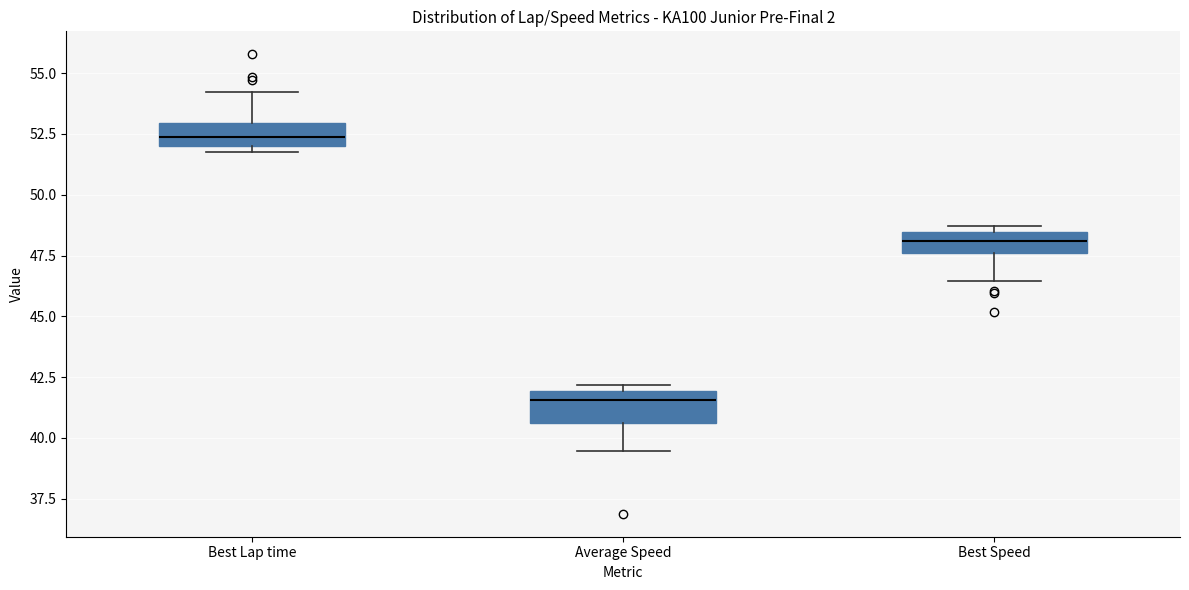

Which box's median line is the highest?

Best Lap time